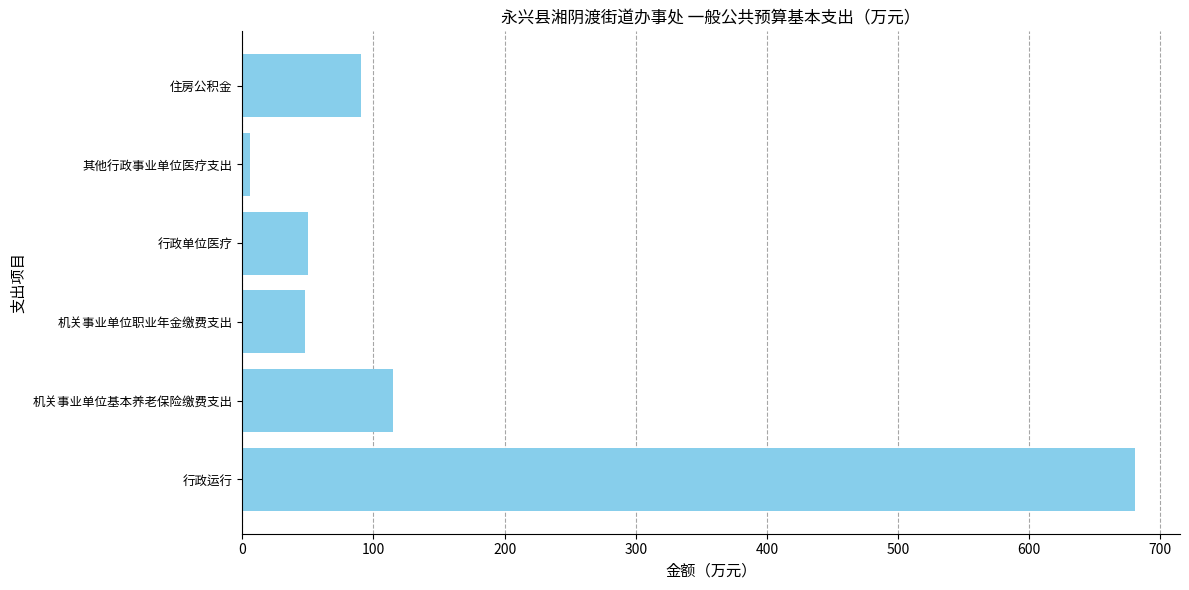

What is the greatest value displayed?

681.0